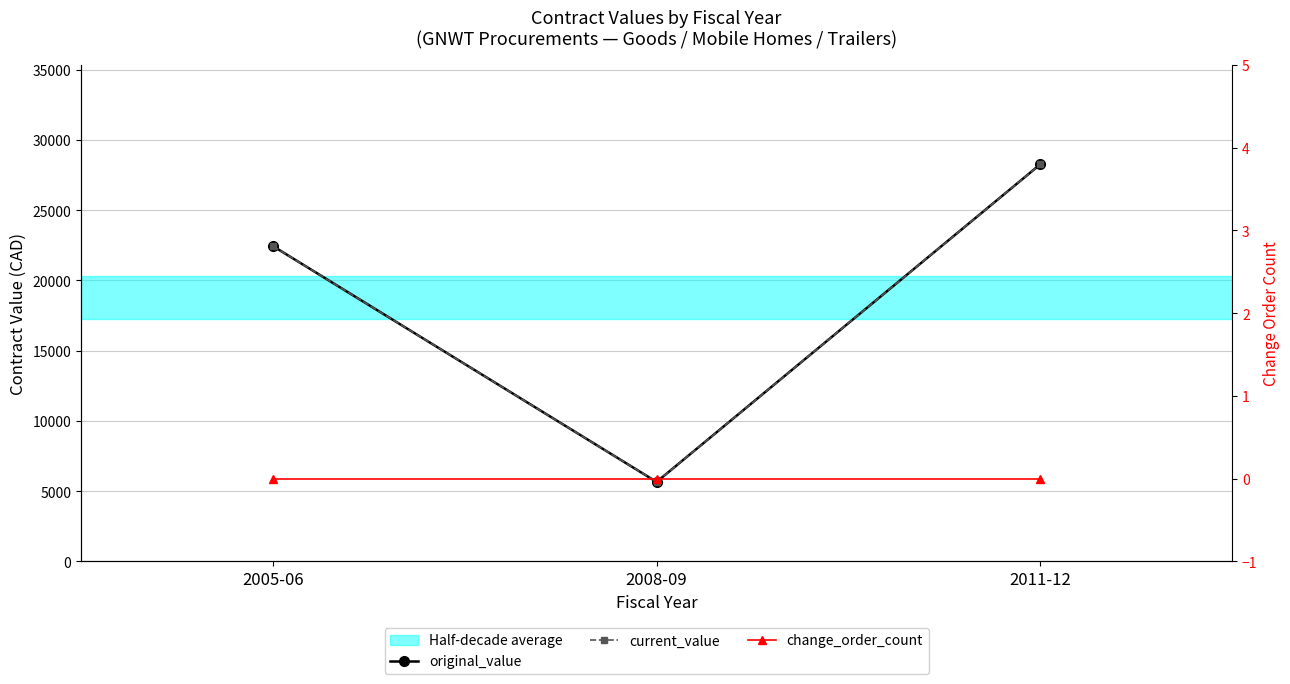

How many data points does each series have?

3